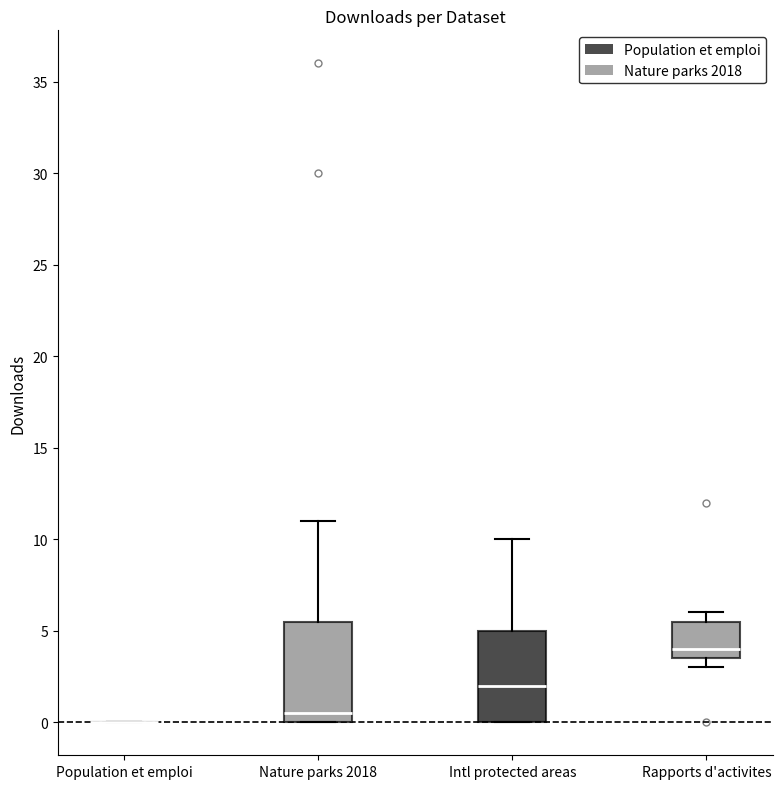

Which box is the tallest, from its lower edge to its upper edge?

Nature parks 2018